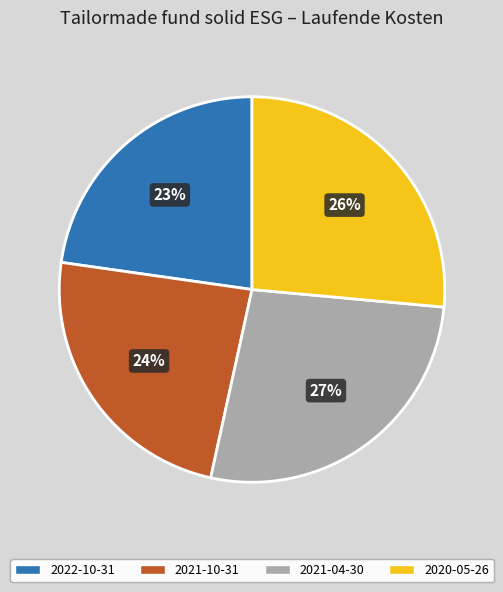

What percentage is the 2022-10-31 slice, to the nearest percent?

23%